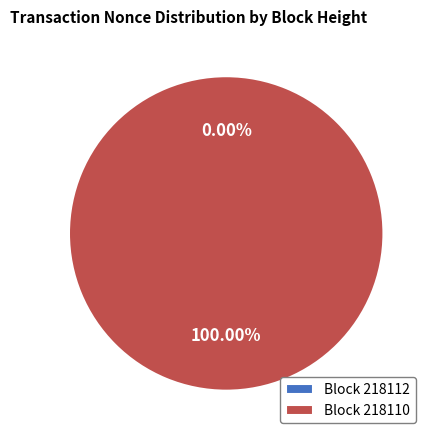

Between 218112 and 218110, which is larger?

218110